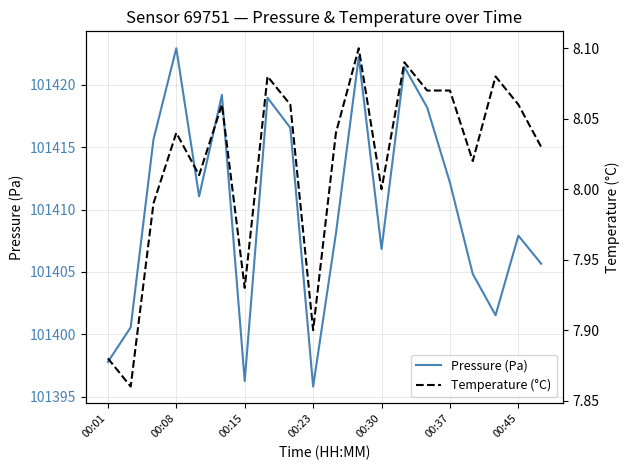

What is the highest value of the Pressure (Pa) series?

101422.9